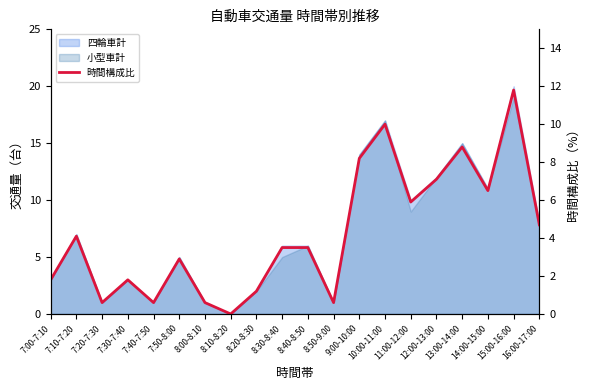

Rank the categories by value from highest to lowest.

15:00-16:00, 10:00-11:00, 13:00-14:00, 9:00-10:00, 12:00-13:00, 14:00-15:00, 11:00-12:00, 16:00-17:00, 7:10-7:20, 8:30-8:40, 8:40-8:50, 7:50-8:00, 7:00-7:10, 7:30-7:40, 8:20-8:30, 7:20-7:30, 7:40-7:50, 8:00-8:10, 8:50-9:00, 8:10-8:20